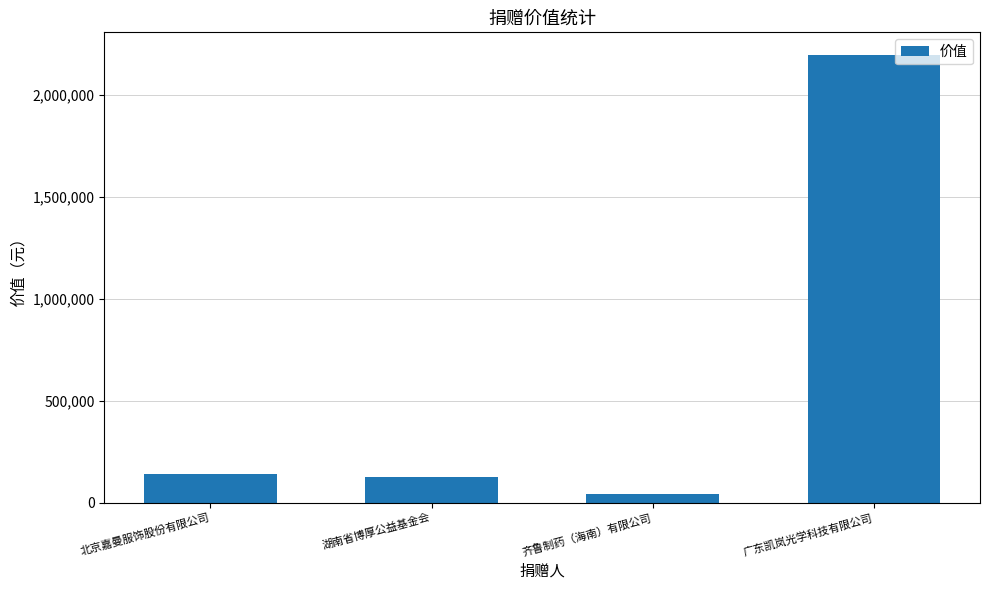

Reading left to right, list all the values displayed in this chart.

142892.5	128000.0	45000.0	2195568.0